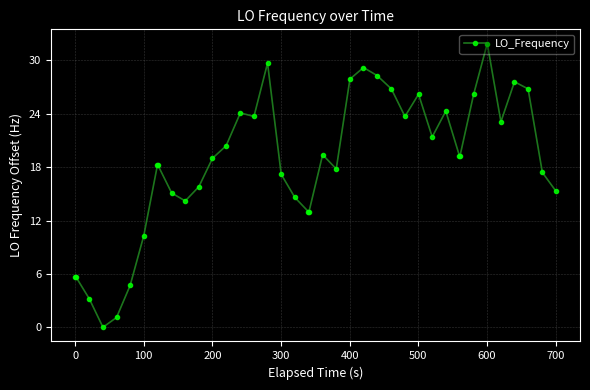

What is the sum of all values?

738.8